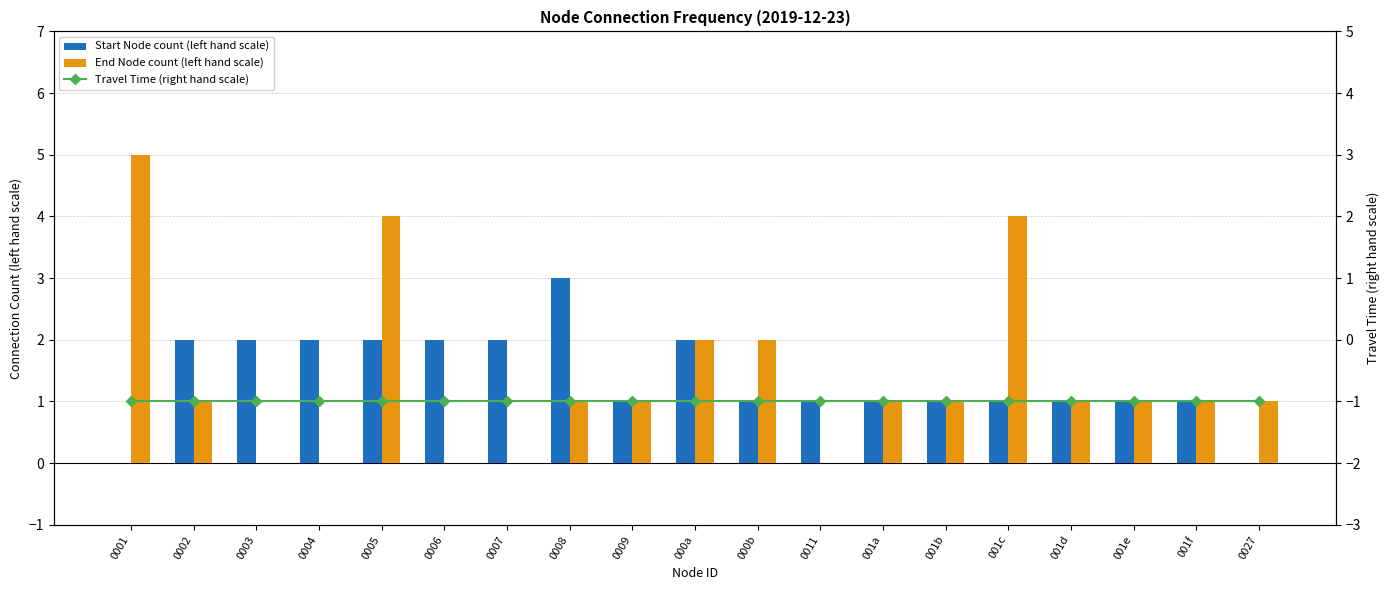

How many groups of bars are there?

19